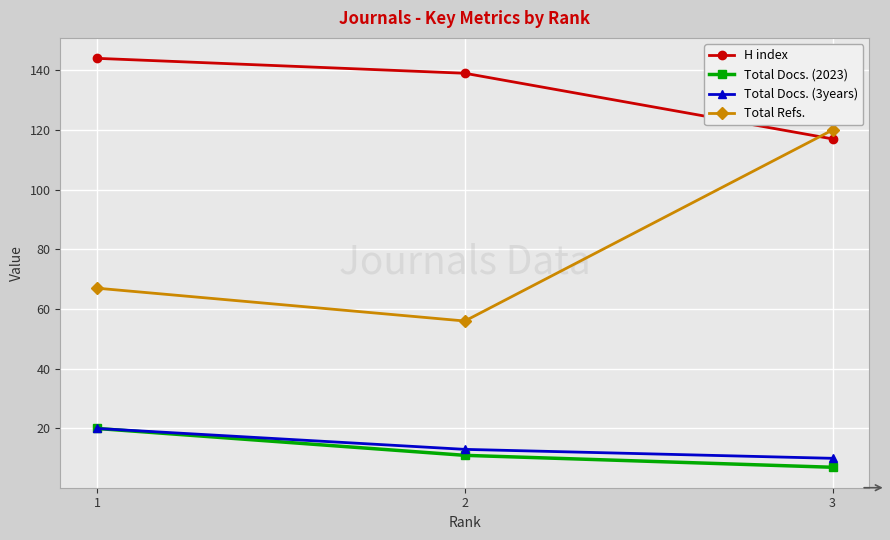

Which series has the largest total across all categories?

H index